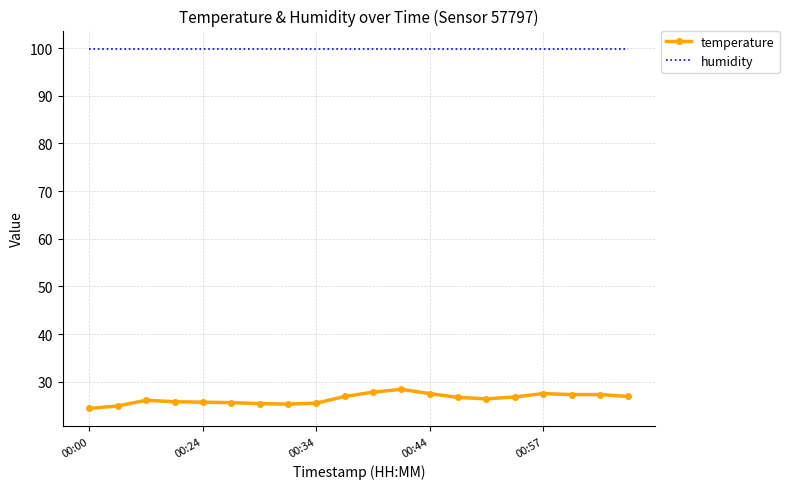

Which series has the widest spread of values?

temperature